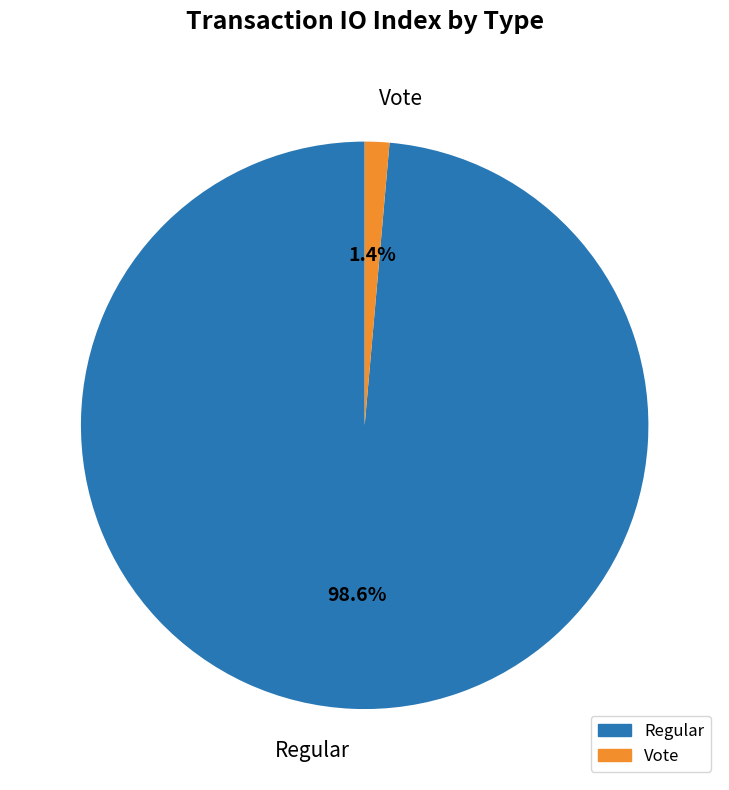

To the nearest percent, what is the combined percentage of Vote and Regular?

100%